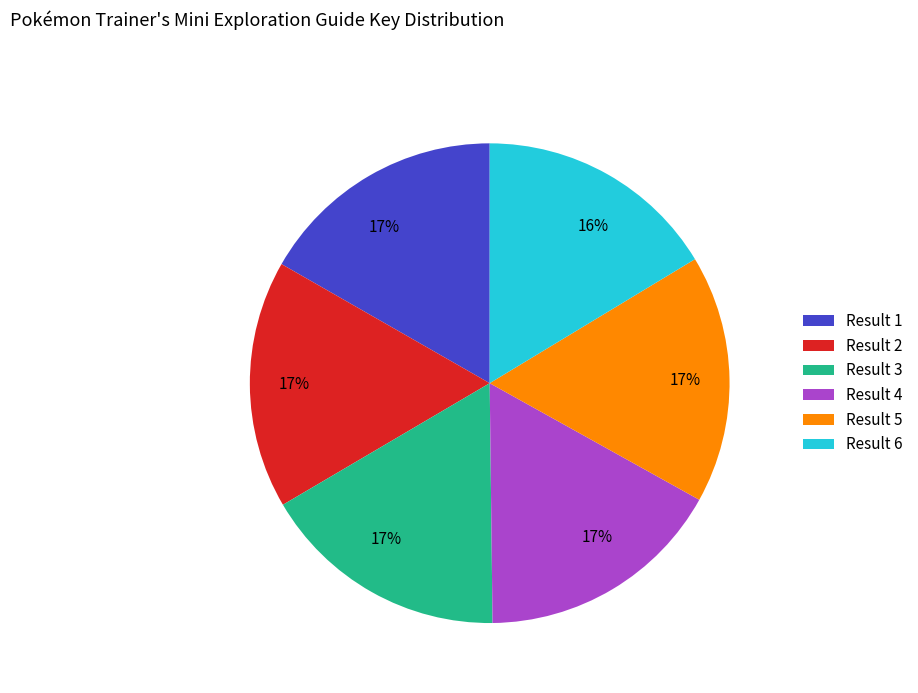

What is the ratio of the value at Result 5 to the value at Result 2?

1.0